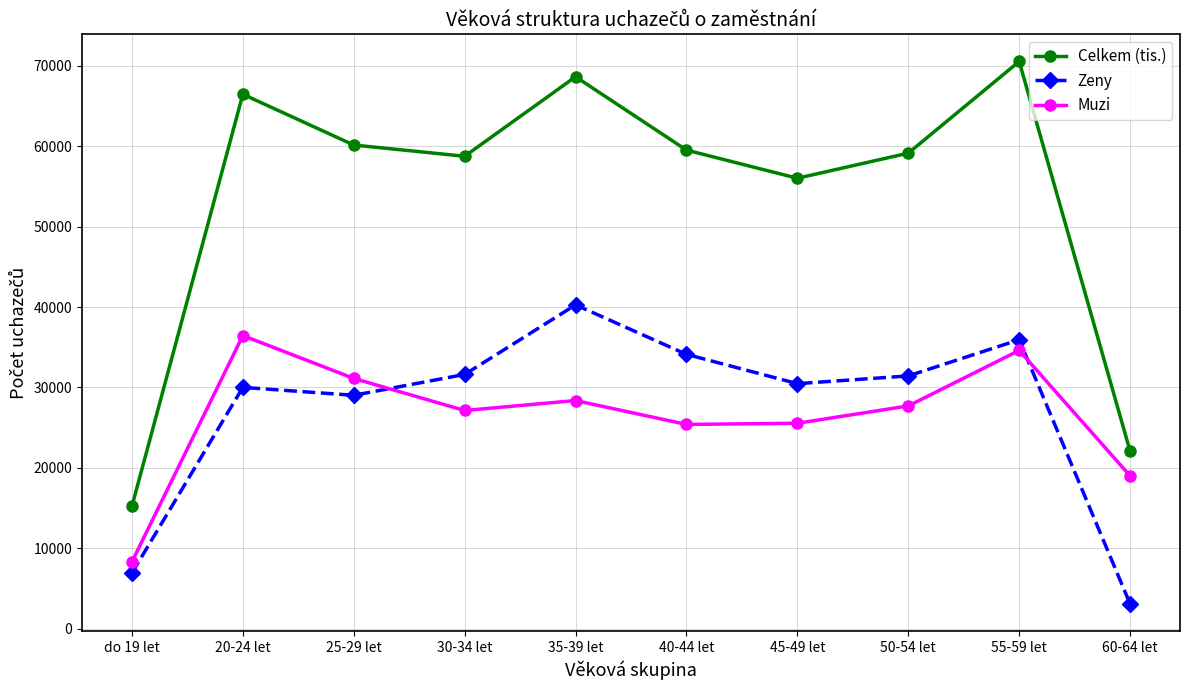

Count the number of data series in this chart.

3